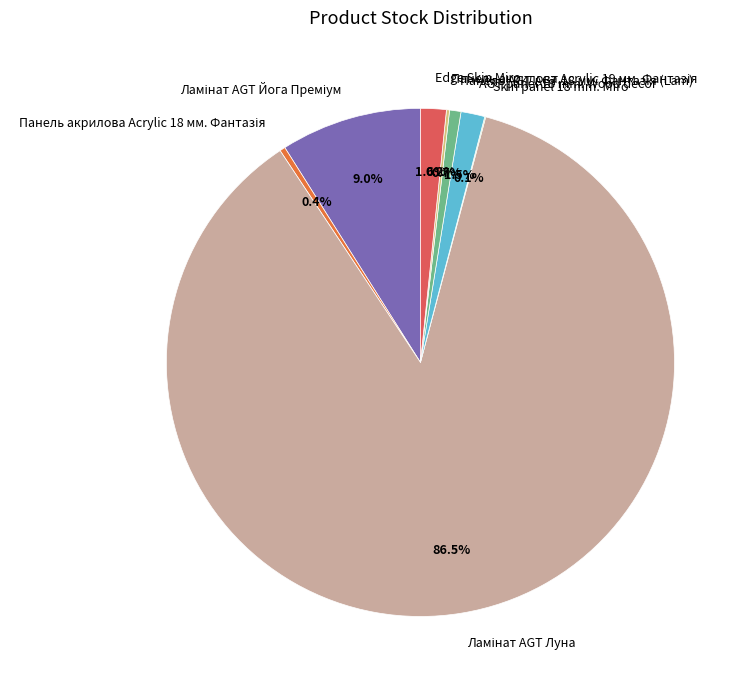

Does any single category account for the majority?

Yes